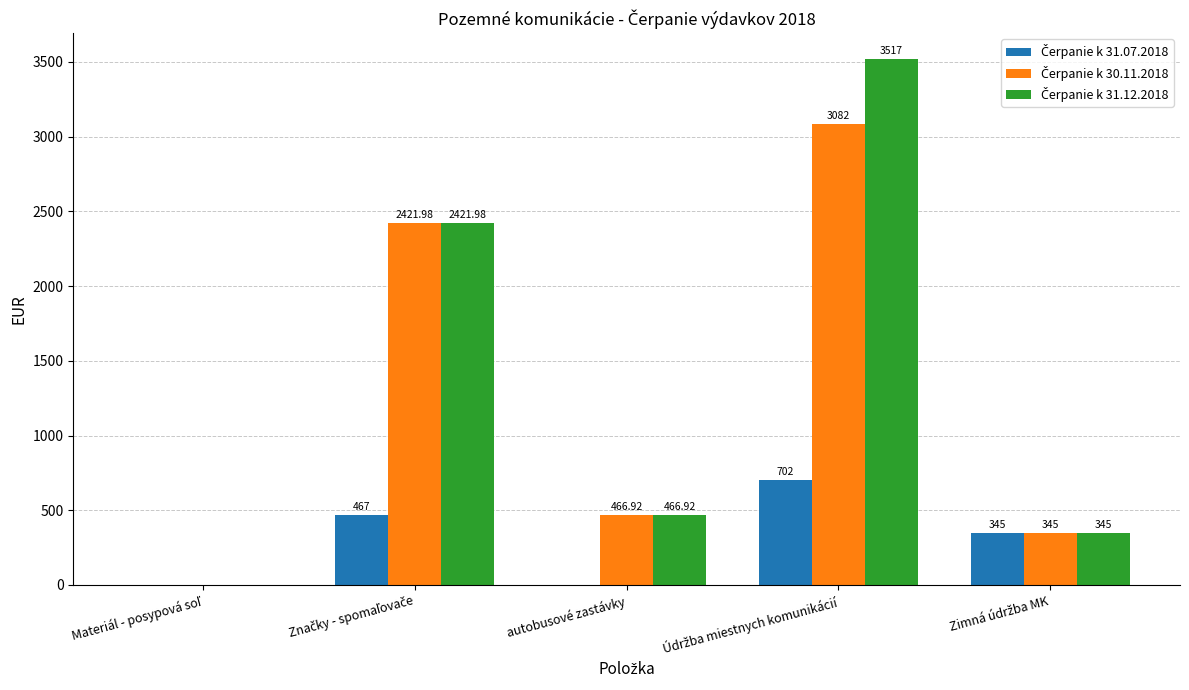

Are the bars horizontal?

No